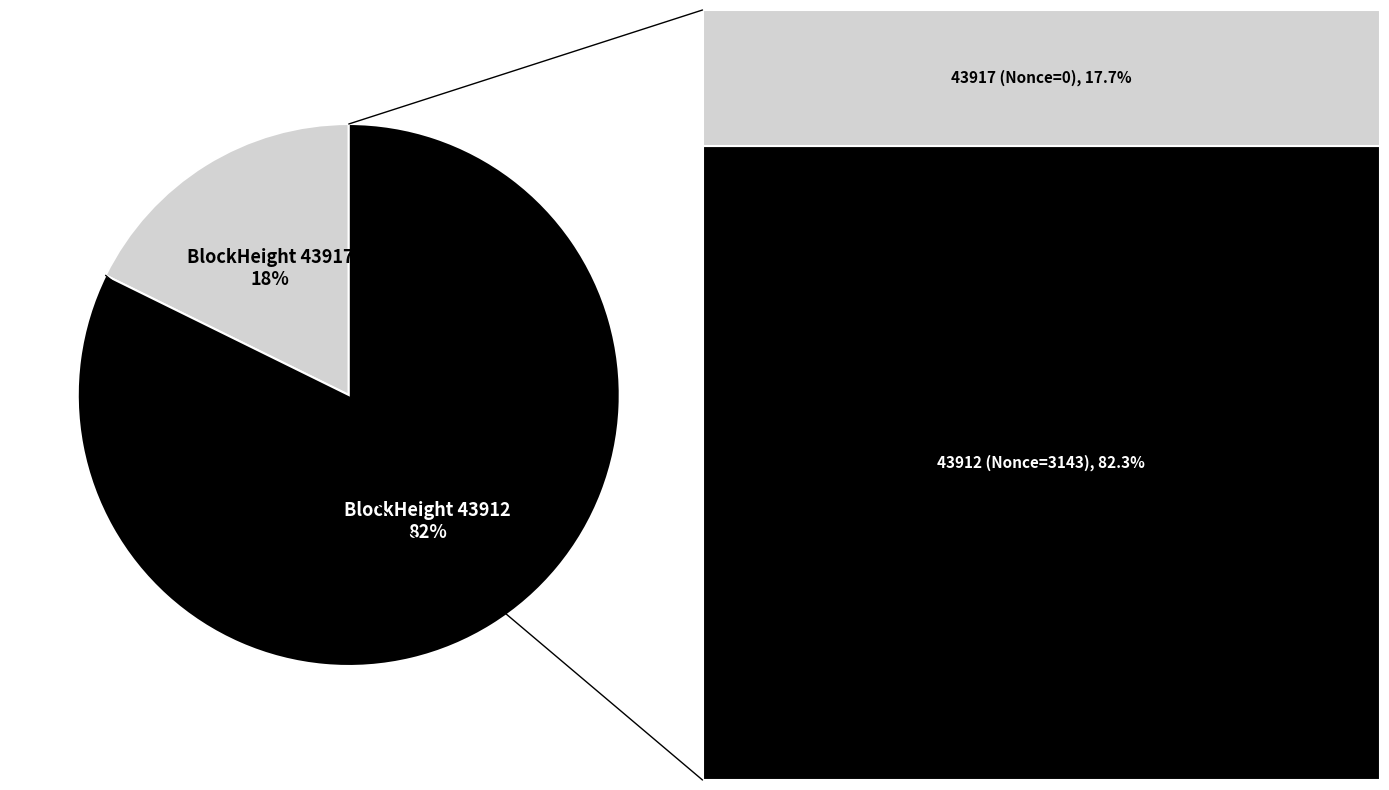

Does any single category account for the majority?

Yes